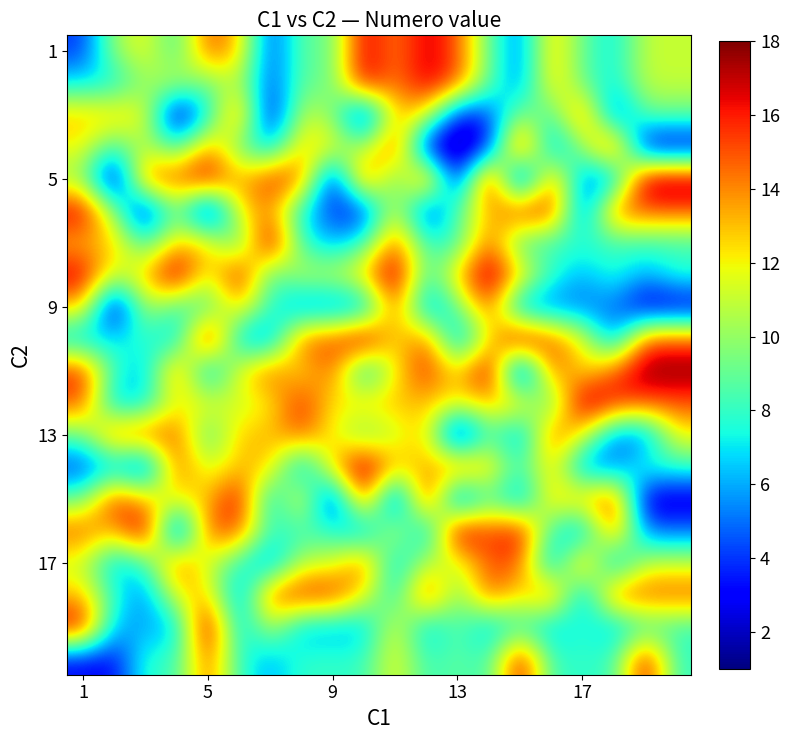

At which category is the sum across all series the highest?

10